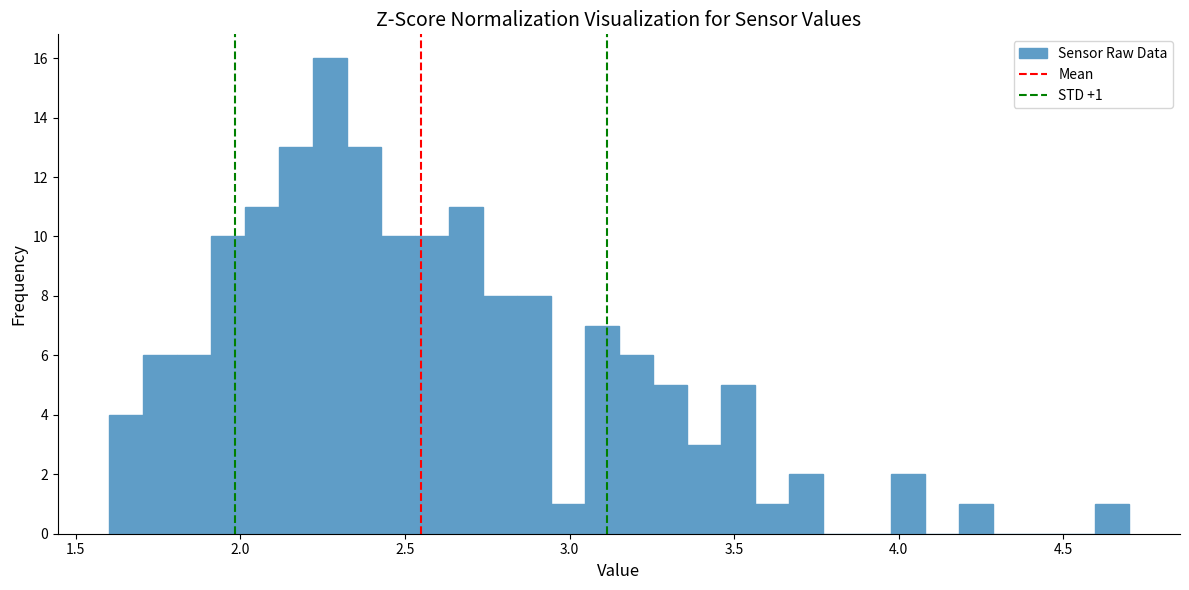

Around what value on the x-axis is the tallest bar? Give the approximate position of its centre, as read against the axis.

2.25